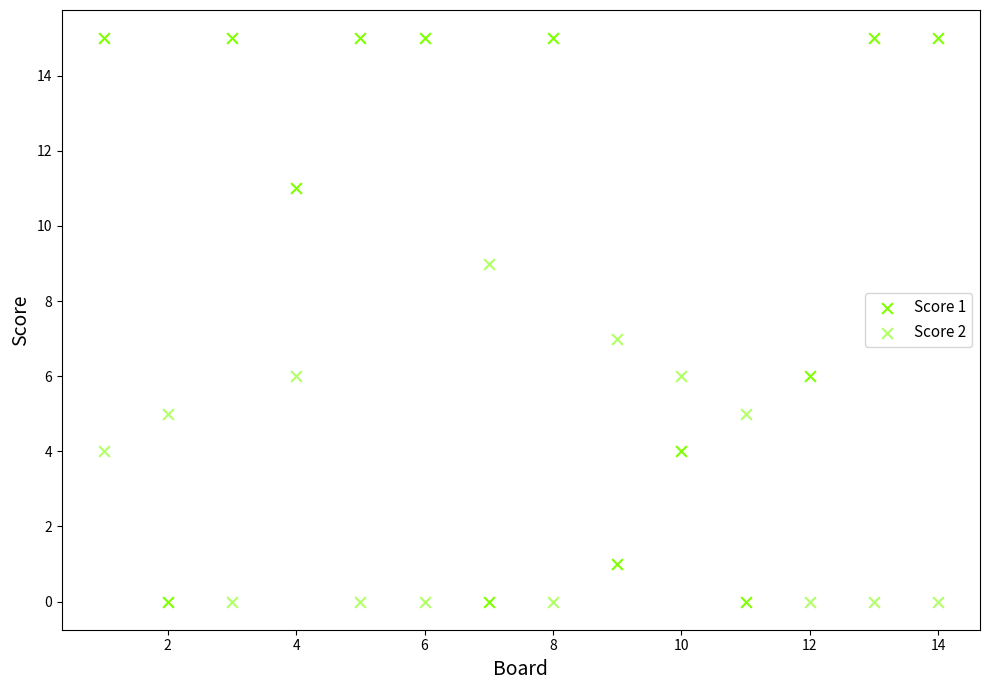

How many data points are displayed?

28